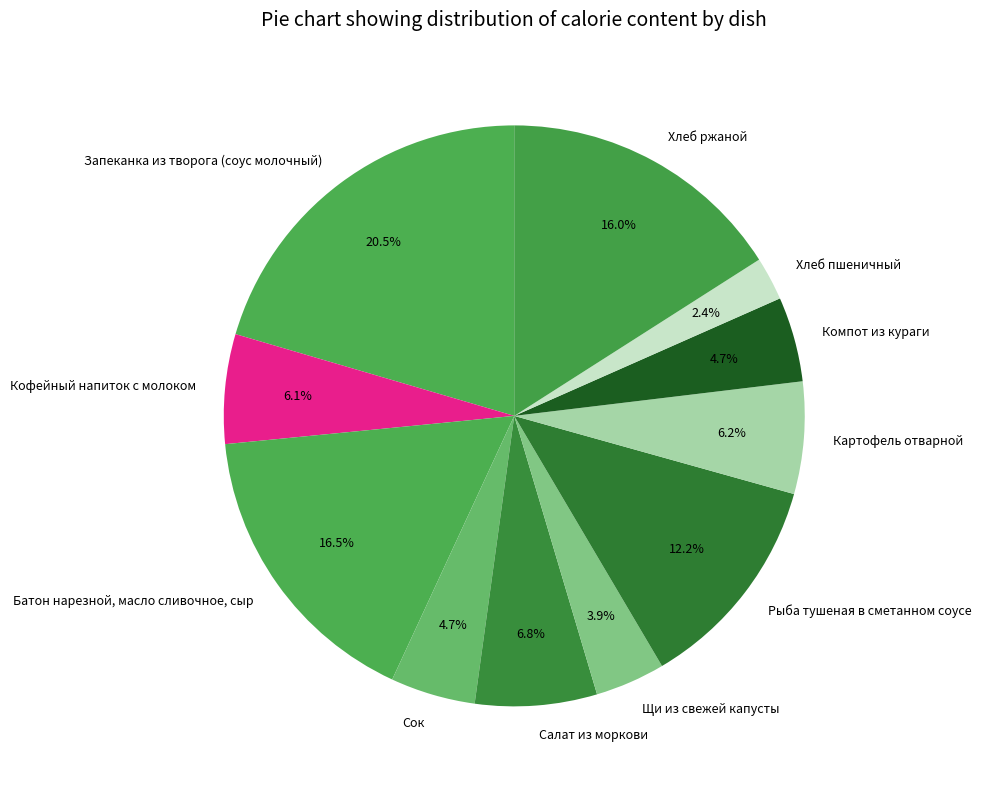

True or false: Батон нарезной, масло сливочное, сыр accounts for 5% of the total.

False